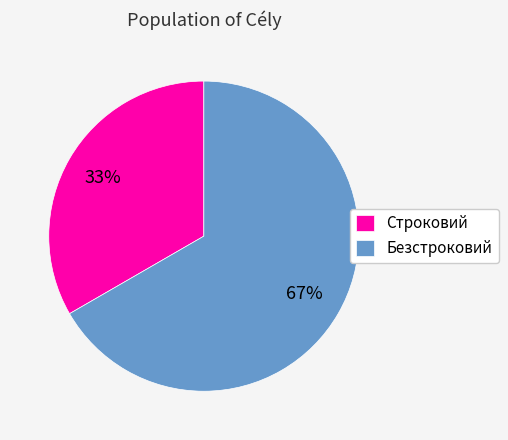

To the nearest percent, what is the combined percentage of Безстроковий and Строковий?

100%